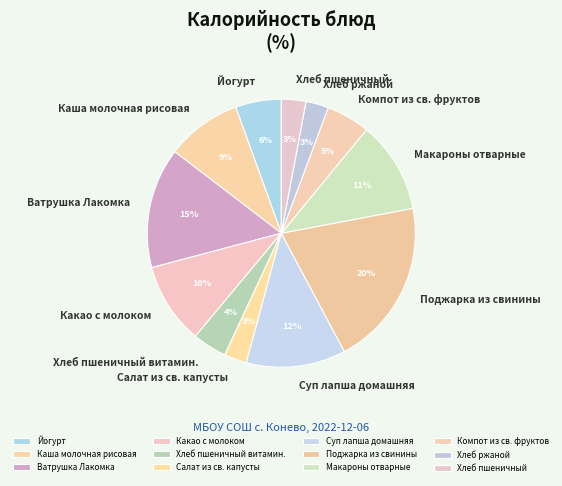

To the nearest percent, what is the combined percentage of Каша молочная рисовая and Поджарка из свинины?

29%